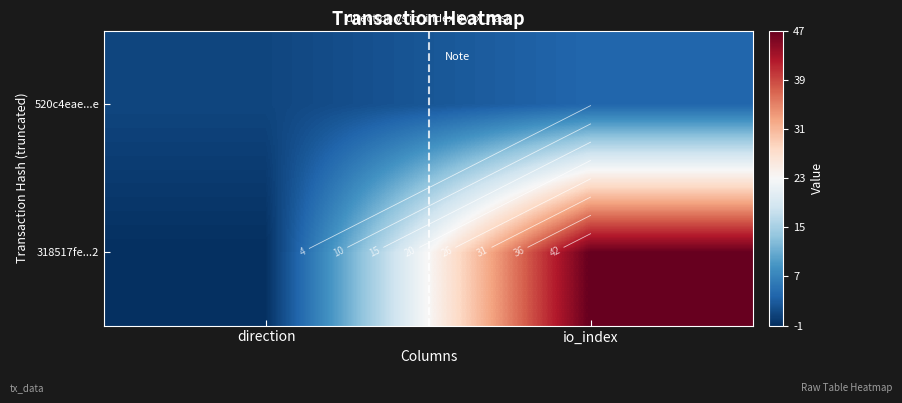

Count the 520c4eae...e values in the range 1 to 4.

2